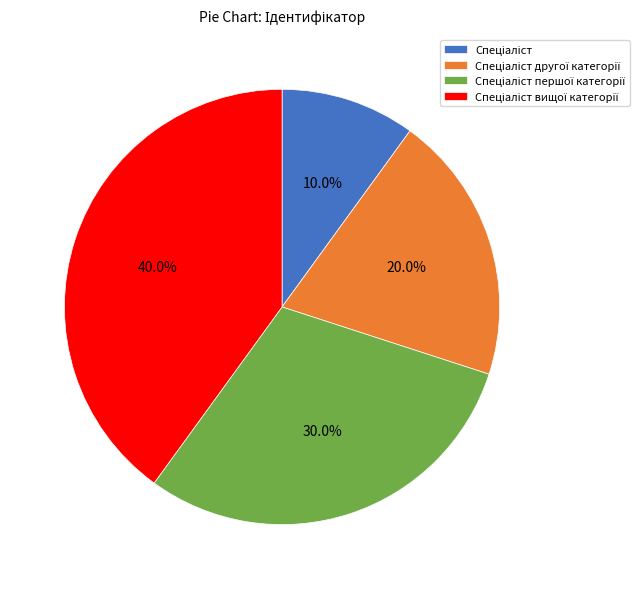

Does any single category account for the majority?

No